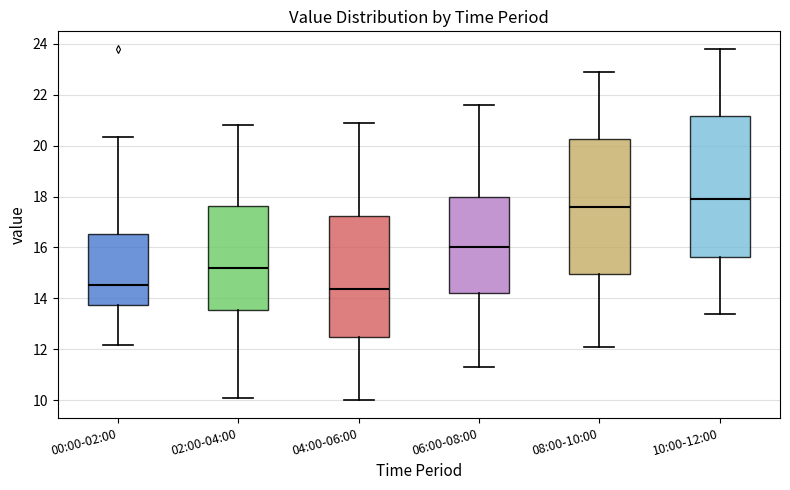

Reading left to right, transcribe this box plot: for each box, give where its median line is, the range the box spans, and where its two whiskers end, as read against the y-axis. The values are not printed on the chart, so give them approximately, as read against the axis.

00:00-02:00: median 14.6, box 13.8 to 16.6, whiskers 12.2 to 20.4
02:00-04:00: median 15.2, box 13.6 to 17.6, whiskers 10.2 to 20.8
04:00-06:00: median 14.4, box 12.4 to 17.2, whiskers 10.0 to 21.0
06:00-08:00: median 16.0, box 14.2 to 18.0, whiskers 11.4 to 21.6
08:00-10:00: median 17.6, box 15.0 to 20.2, whiskers 12.2 to 23.0
10:00-12:00: median 18.0, box 15.6 to 21.2, whiskers 13.4 to 23.8